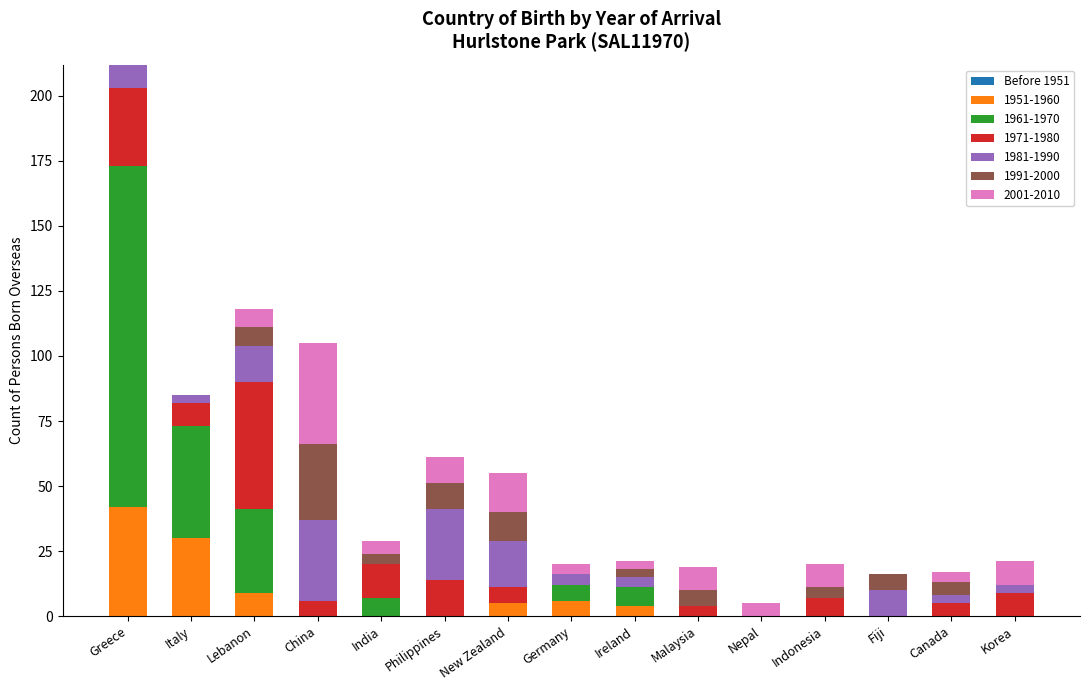

True or false: 1951-1960 has a value of 0 at China.

True